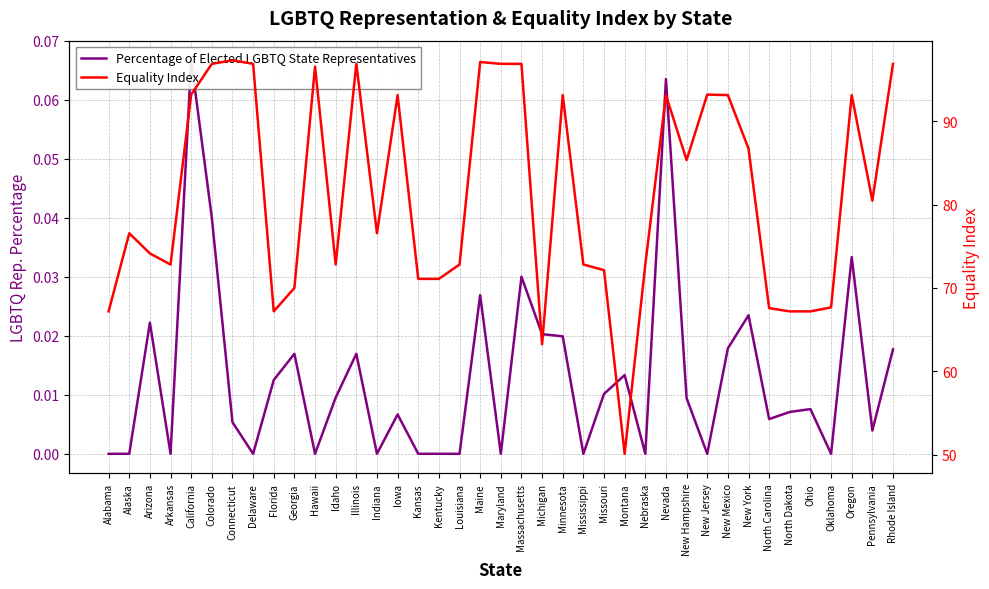

List the series in order of their peak value, lowest first.

Percentage of Elected LGBTQ State Representatives, Equality Index